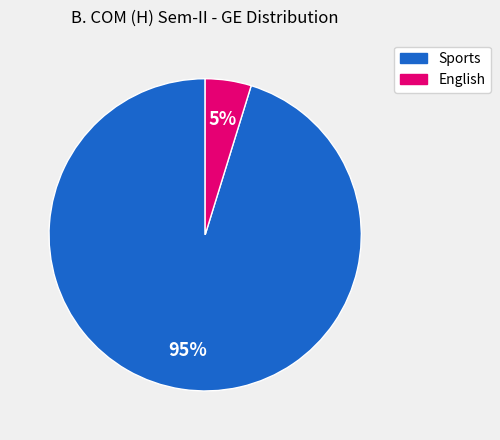

How many slices are in this pie chart?

2